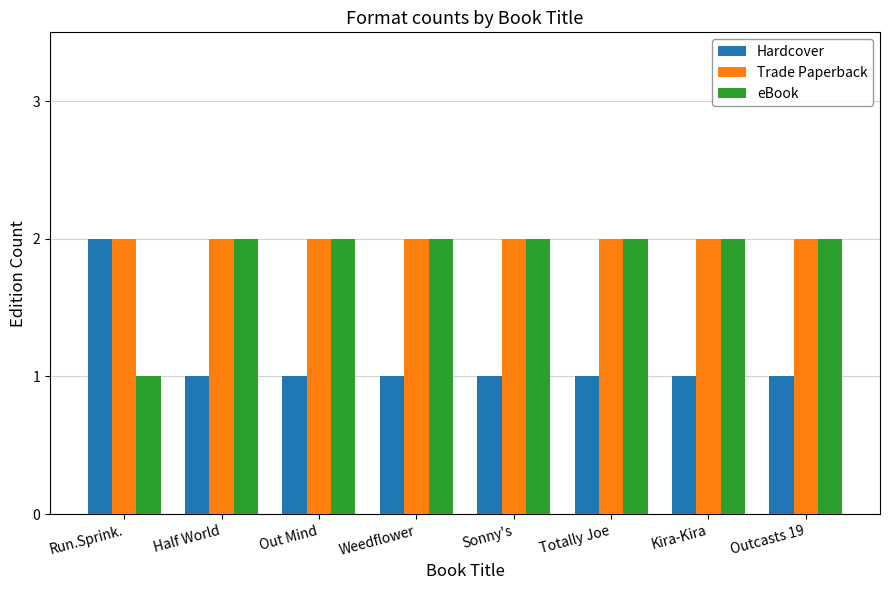

What is the total value across all series at Out Mind?

5